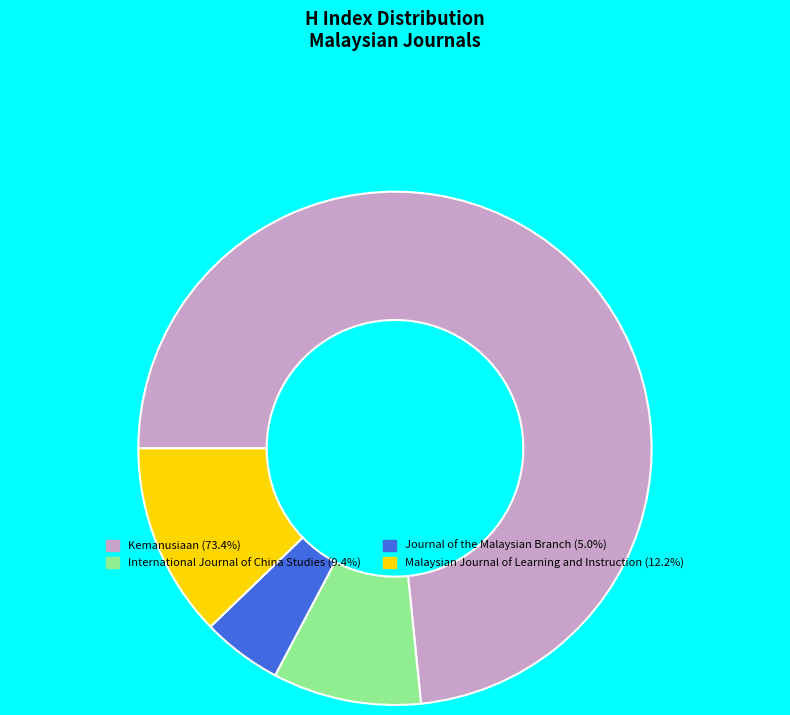

The International Journal of China Studies slice represents 9% of the pie. True or false?

True